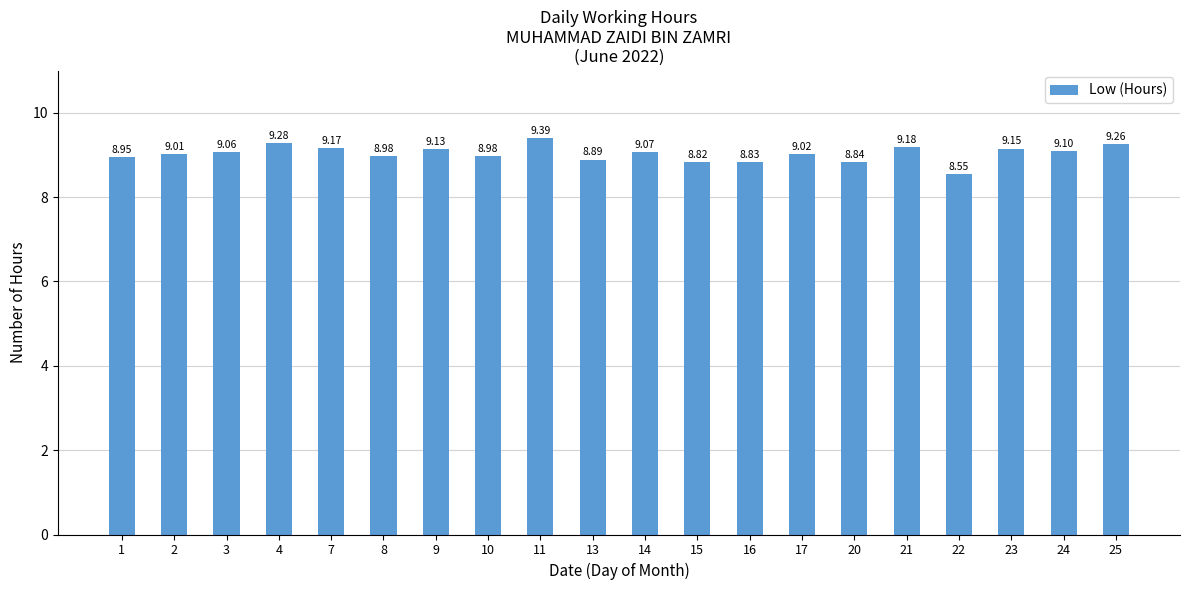

How many data points are less than 9?

8